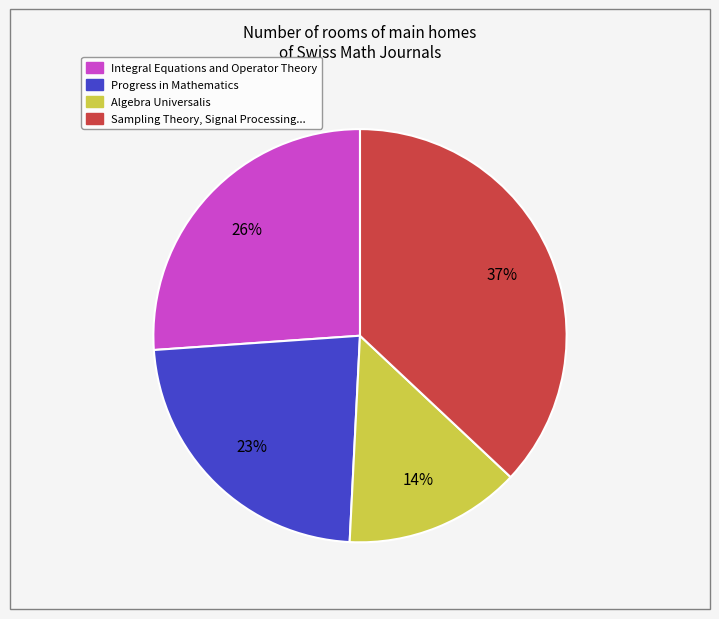

To the nearest percent, what is the average slice percentage?

25%